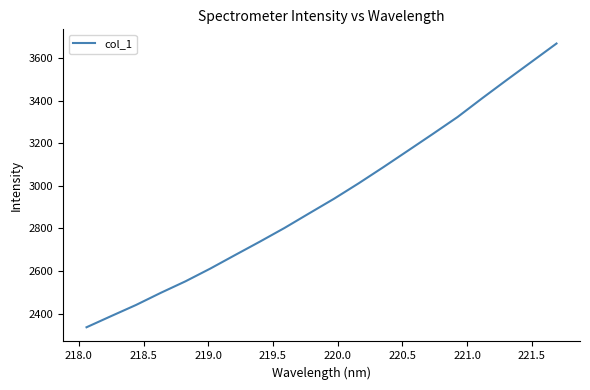

What is the smallest value displayed?

2335.7